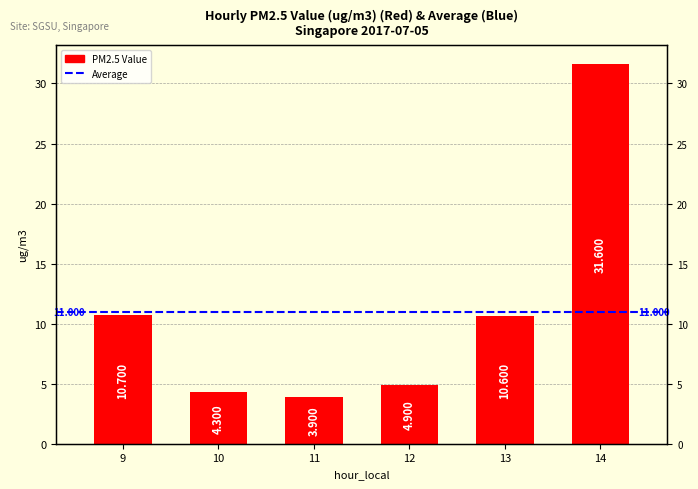

Reading left to right, list all the values displayed in this chart.

10.7	4.3	3.9	4.9	10.6	31.6